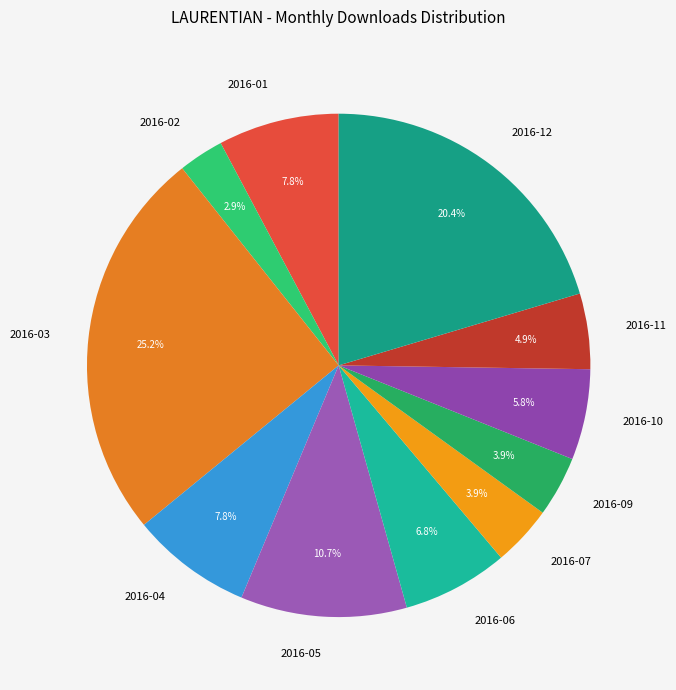

Which category has the biggest portion of the pie?

2016-03